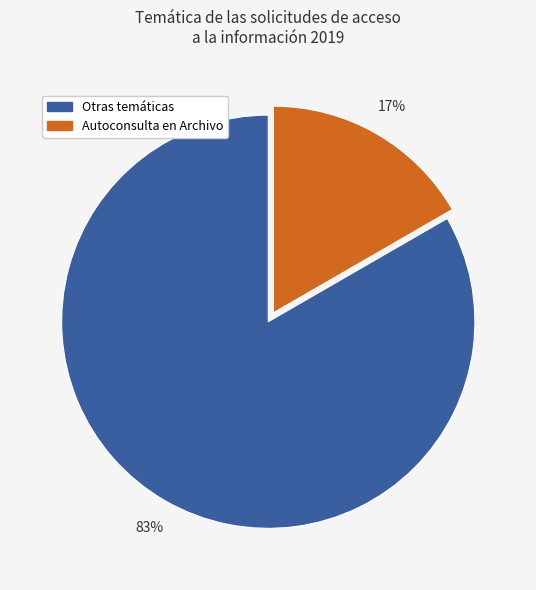

To the nearest percent, what is the average slice percentage?

50%